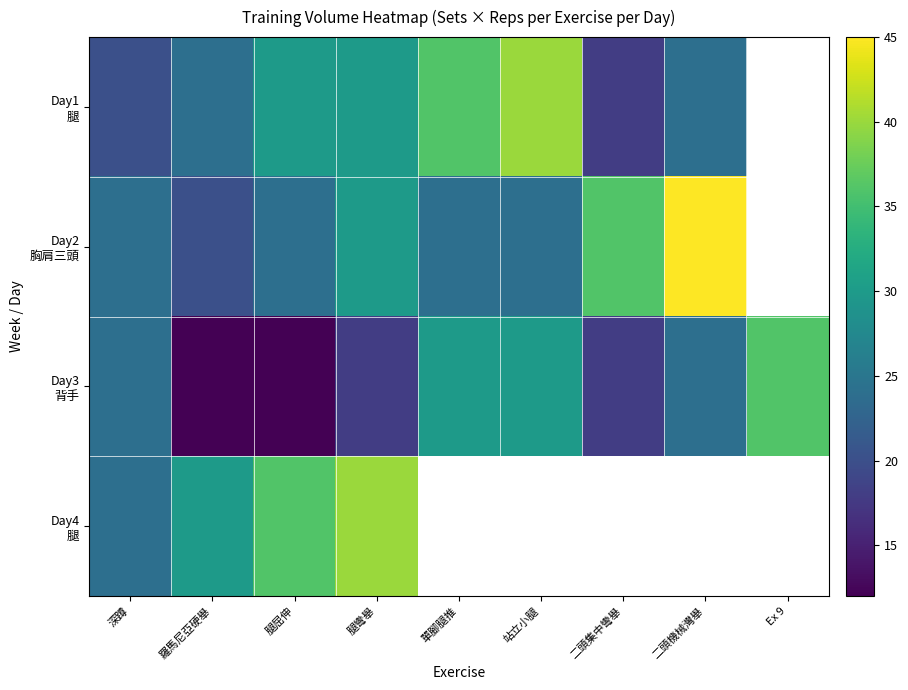

Count the Day3 背手 values in the range 18 to 30.

6